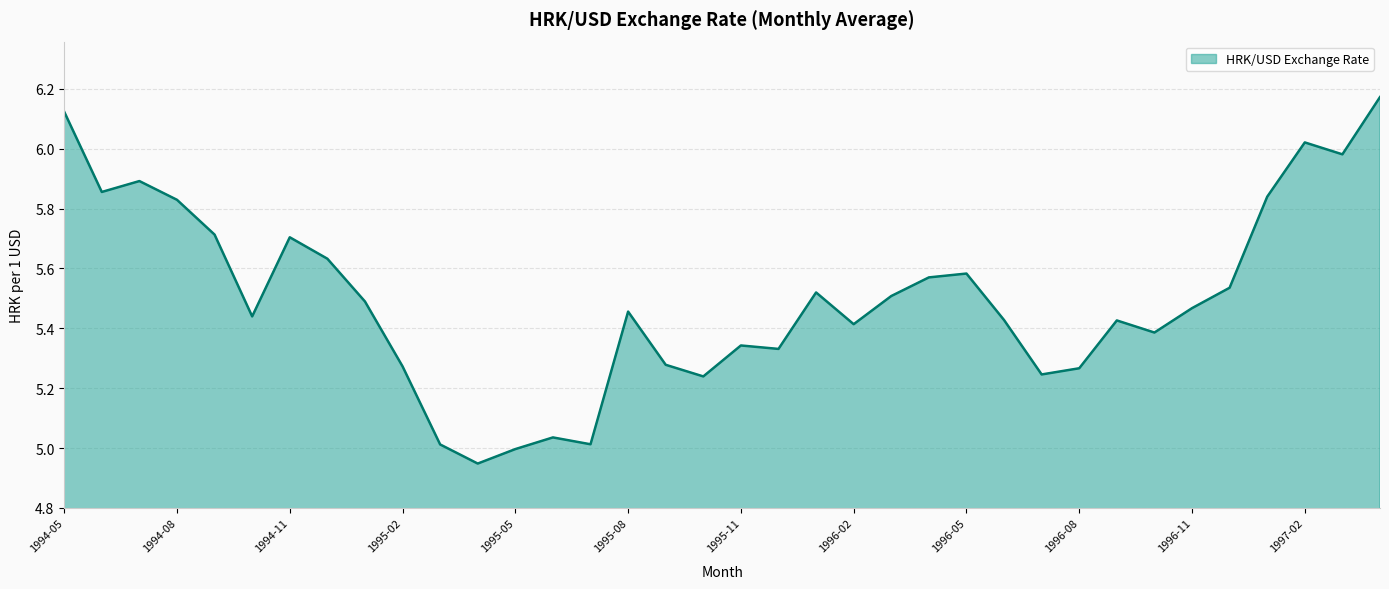

What is the difference between the maximum and minimum values?

1.2